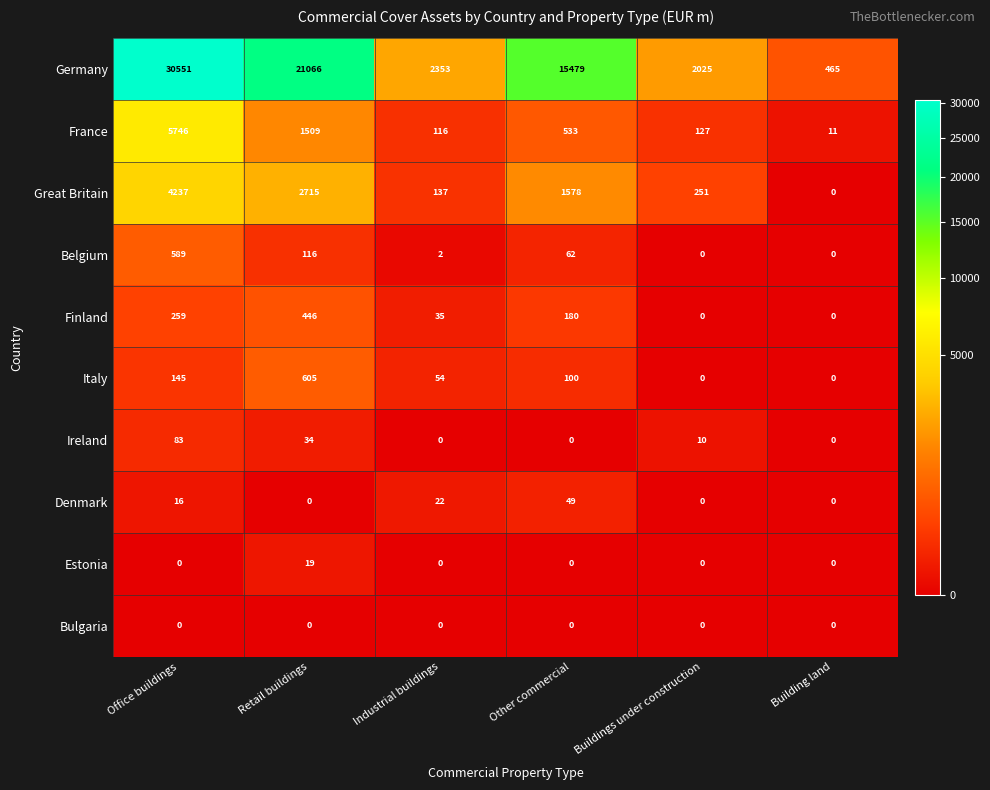

How many values in the Germany series are below 15479?

3